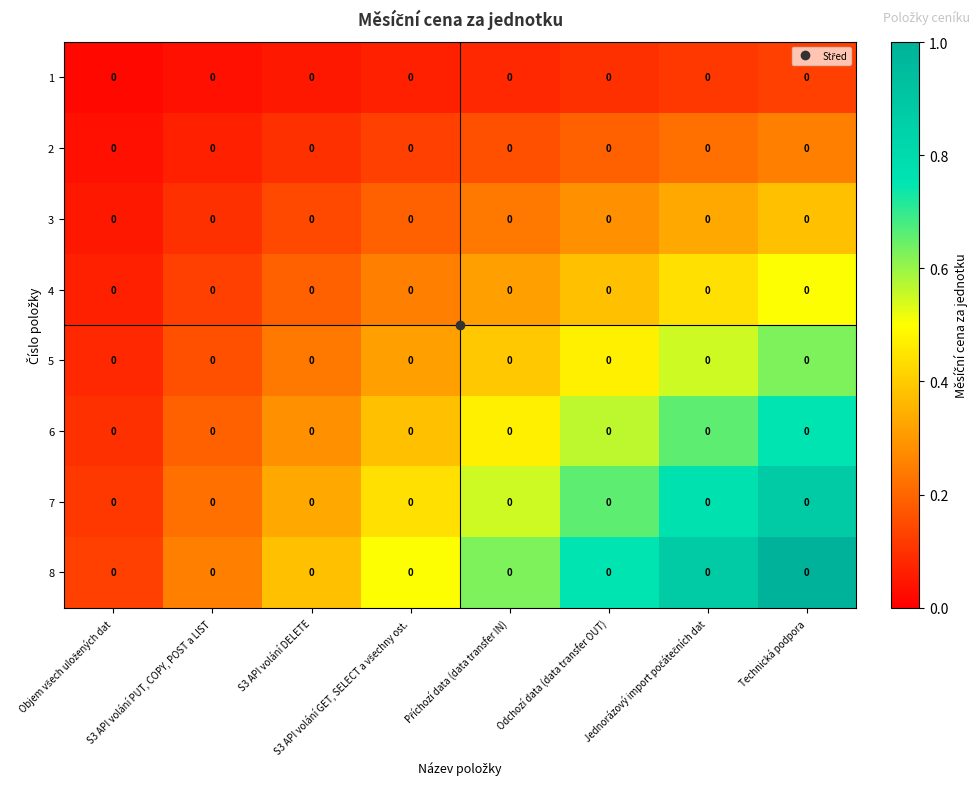

Reading left to right, extract all data points from this chart.

1: Objem všech uložených dat=0.0	S3 API volání PUT, COPY, POST a LIST=0.0	S3 API volání DELETE=0.0	S3 API volání GET, SELECT a všechny ost.=0.0	Příchozí data (data transfer IN)=0.0	Odchozí data (data transfer OUT)=0.0	Jednorázový import počátečních dat=0.0	Technická podpora=0.0
2: Objem všech uložených dat=0.0	S3 API volání PUT, COPY, POST a LIST=0.0	S3 API volání DELETE=0.0	S3 API volání GET, SELECT a všechny ost.=0.0	Příchozí data (data transfer IN)=0.0	Odchozí data (data transfer OUT)=0.0	Jednorázový import počátečních dat=0.0	Technická podpora=0.0
3: Objem všech uložených dat=0.0	S3 API volání PUT, COPY, POST a LIST=0.0	S3 API volání DELETE=0.0	S3 API volání GET, SELECT a všechny ost.=0.0	Příchozí data (data transfer IN)=0.0	Odchozí data (data transfer OUT)=0.0	Jednorázový import počátečních dat=0.0	Technická podpora=0.0
4: Objem všech uložených dat=0.0	S3 API volání PUT, COPY, POST a LIST=0.0	S3 API volání DELETE=0.0	S3 API volání GET, SELECT a všechny ost.=0.0	Příchozí data (data transfer IN)=0.0	Odchozí data (data transfer OUT)=0.0	Jednorázový import počátečních dat=0.0	Technická podpora=0.0
5: Objem všech uložených dat=0.0	S3 API volání PUT, COPY, POST a LIST=0.0	S3 API volání DELETE=0.0	S3 API volání GET, SELECT a všechny ost.=0.0	Příchozí data (data transfer IN)=0.0	Odchozí data (data transfer OUT)=0.0	Jednorázový import počátečních dat=0.0	Technická podpora=0.0
6: Objem všech uložených dat=0.0	S3 API volání PUT, COPY, POST a LIST=0.0	S3 API volání DELETE=0.0	S3 API volání GET, SELECT a všechny ost.=0.0	Příchozí data (data transfer IN)=0.0	Odchozí data (data transfer OUT)=0.0	Jednorázový import počátečních dat=0.0	Technická podpora=0.0
7: Objem všech uložených dat=0.0	S3 API volání PUT, COPY, POST a LIST=0.0	S3 API volání DELETE=0.0	S3 API volání GET, SELECT a všechny ost.=0.0	Příchozí data (data transfer IN)=0.0	Odchozí data (data transfer OUT)=0.0	Jednorázový import počátečních dat=0.0	Technická podpora=0.0
8: Objem všech uložených dat=0.0	S3 API volání PUT, COPY, POST a LIST=0.0	S3 API volání DELETE=0.0	S3 API volání GET, SELECT a všechny ost.=0.0	Příchozí data (data transfer IN)=0.0	Odchozí data (data transfer OUT)=0.0	Jednorázový import počátečních dat=0.0	Technická podpora=0.0